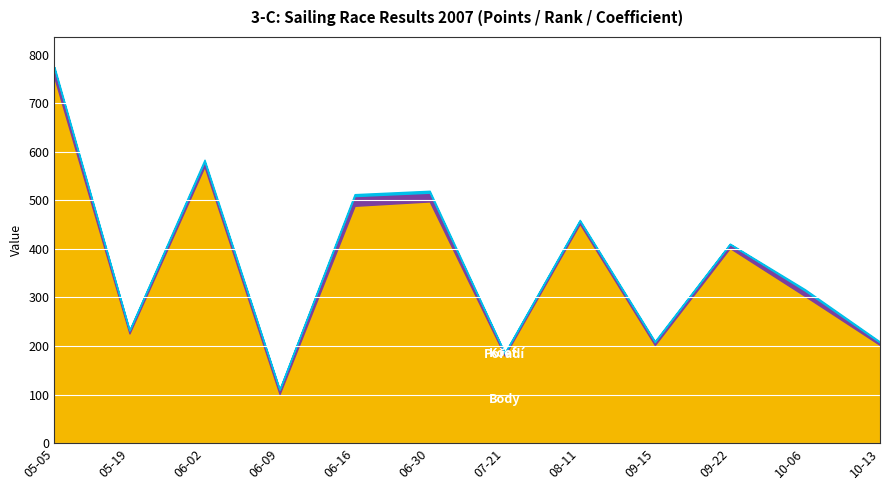

Does the chart display data point markers on the line(s)?

No